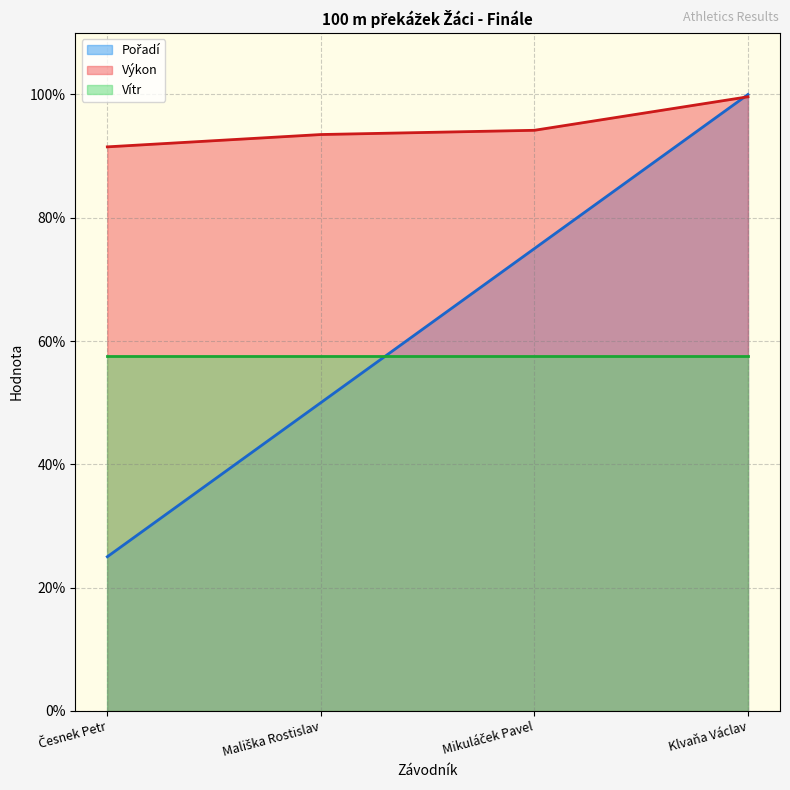

What is the approximate value of Pořadí at Mikuláček Pavel?

75.0